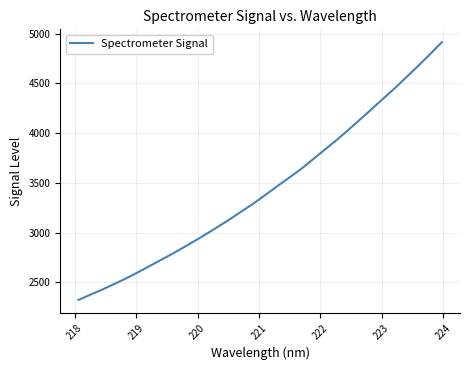

How many values are below 3383?

16